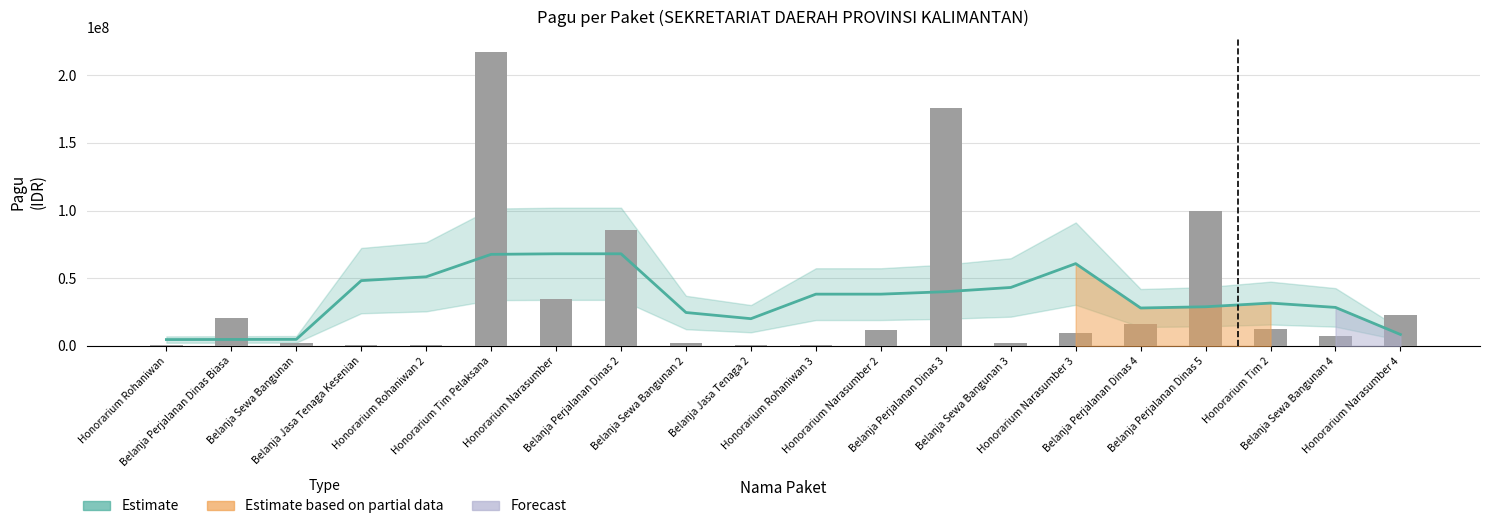

What is the label of the 16th bar from the right?

Honorarium Rohaniwan 2